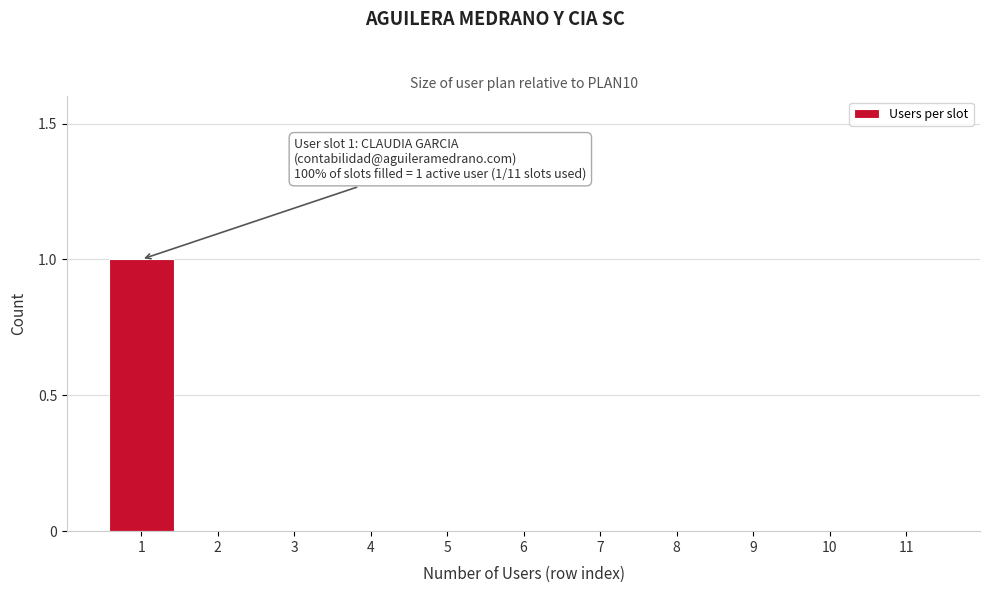

Reading left to right, extract all data points from this chart.

1=1	2=0	3=0	4=0	5=0	6=0	7=0	8=0	9=0	10=0	11=0